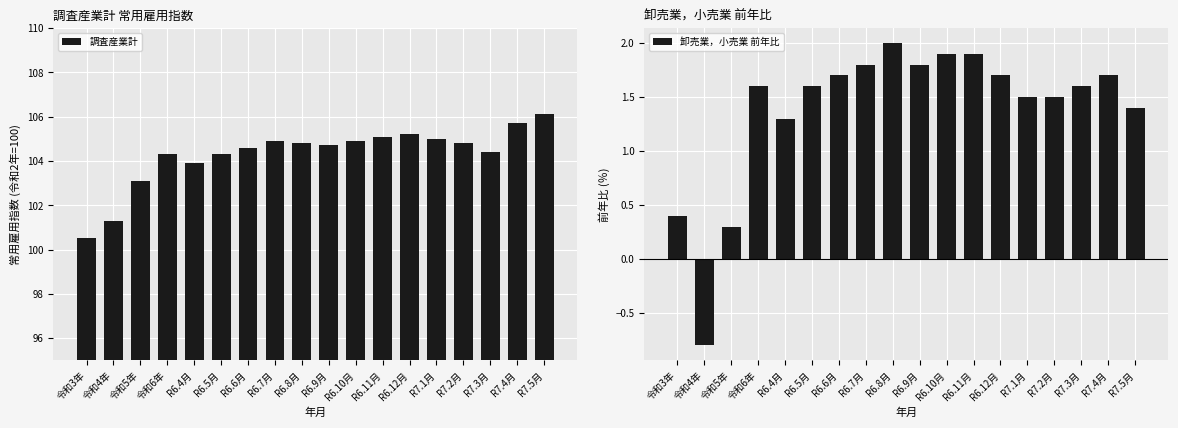

Reading left to right, list all the values displayed in this chart.

調査産業計: 令和3年=100.5	令和4年=101.3	令和5年=103.1	令和6年=104.3	R6.4月=103.9	R6.5月=104.3	R6.6月=104.6	R6.7月=104.9	R6.8月=104.8	R6.9月=104.7	R6.10月=104.9	R6.11月=105.1	R6.12月=105.2	R7.1月=105.0	R7.2月=104.8	R7.3月=104.4	R7.4月=105.7	R7.5月=106.1
卸売業，小売業 前年比: 令和3年=0.4	令和4年=-0.8	令和5年=0.3	令和6年=1.6	R6.4月=1.3	R6.5月=1.6	R6.6月=1.7	R6.7月=1.8	R6.8月=2.0	R6.9月=1.8	R6.10月=1.9	R6.11月=1.9	R6.12月=1.7	R7.1月=1.5	R7.2月=1.5	R7.3月=1.6	R7.4月=1.7	R7.5月=1.4